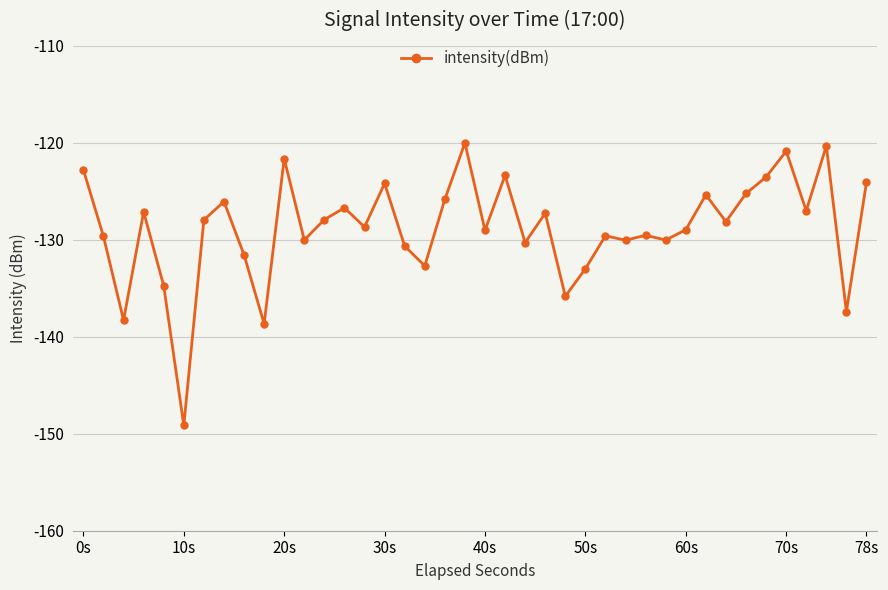

Is this an area chart (filled region under the line)?

No